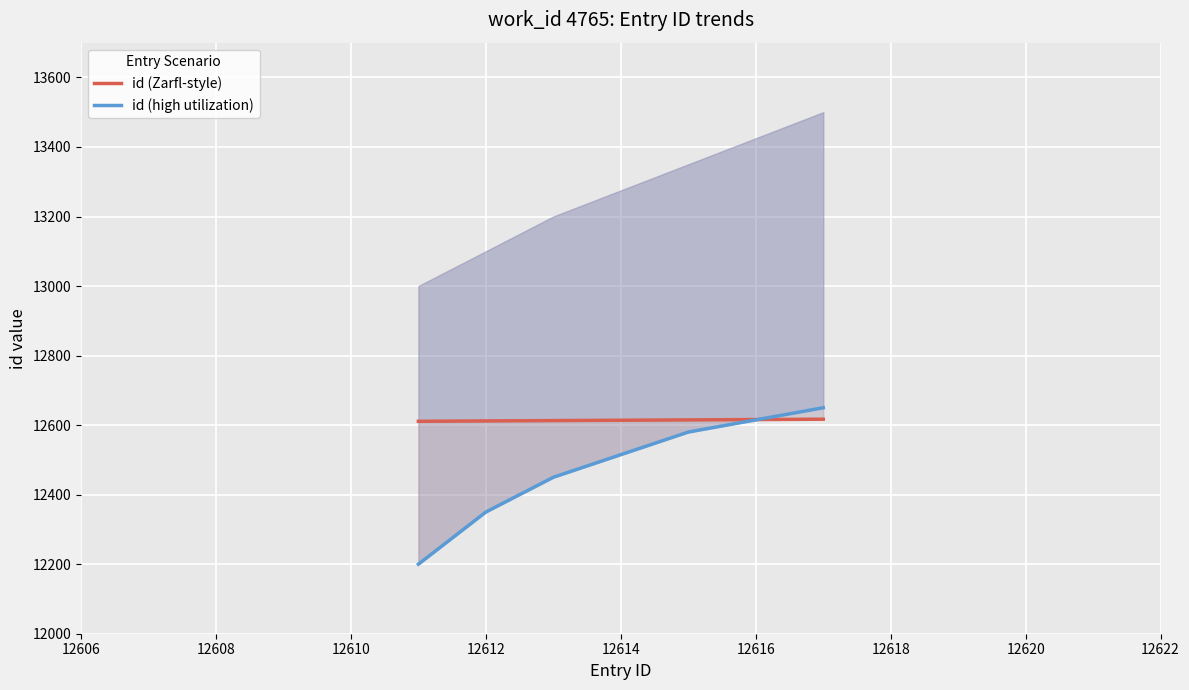

What is the difference between the maximum and second lowest values in the id (Zarfl-style) series?

5